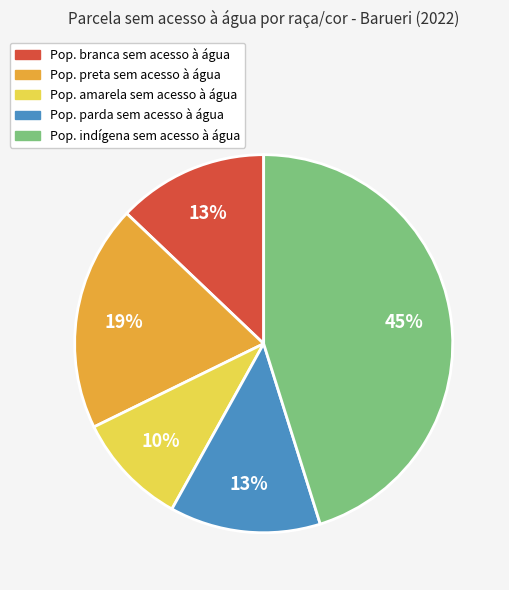

Is there any slice that represents more than half of the pie?

No